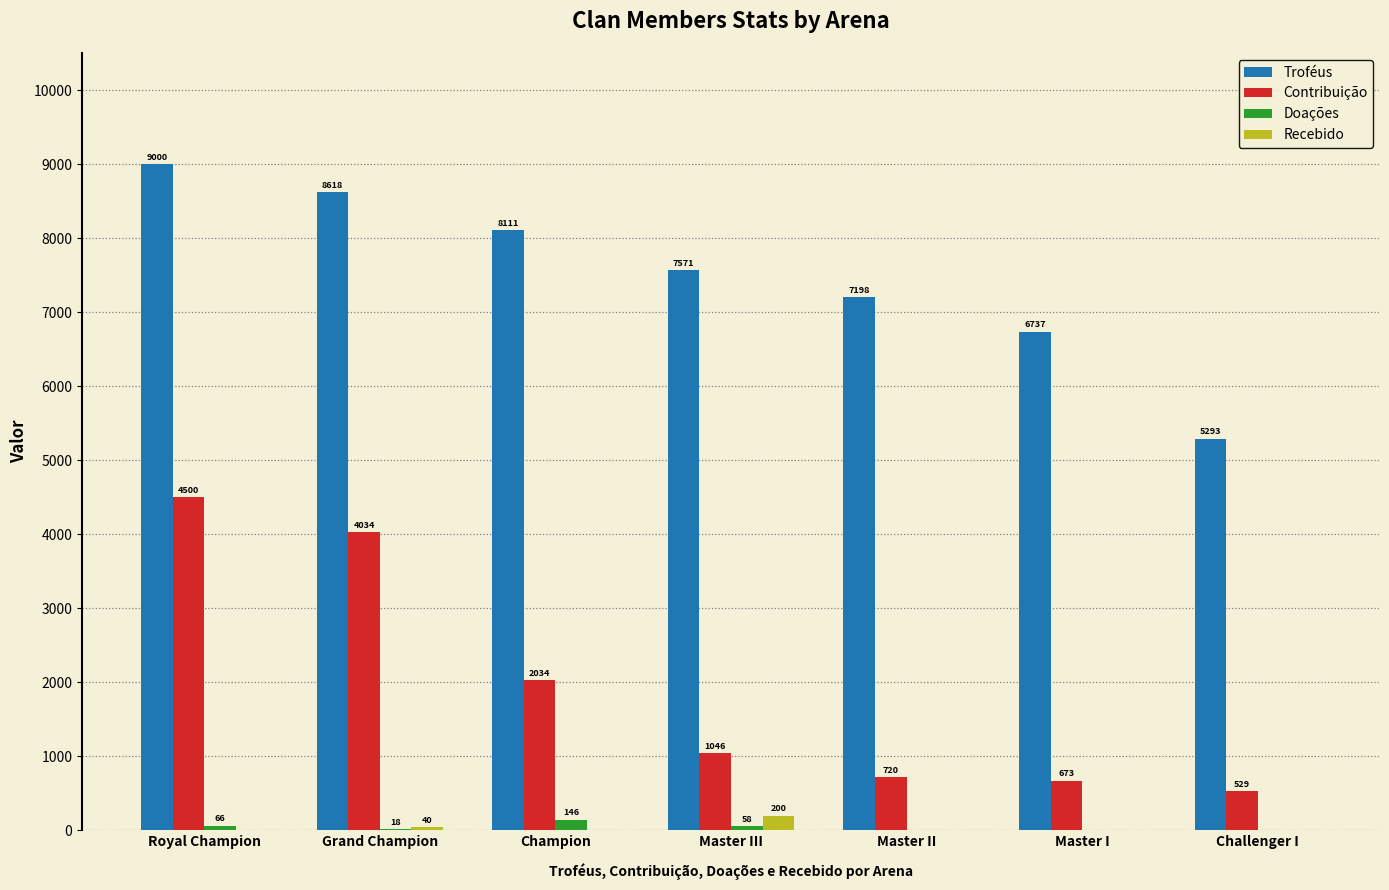

What is the greatest value displayed?

9000